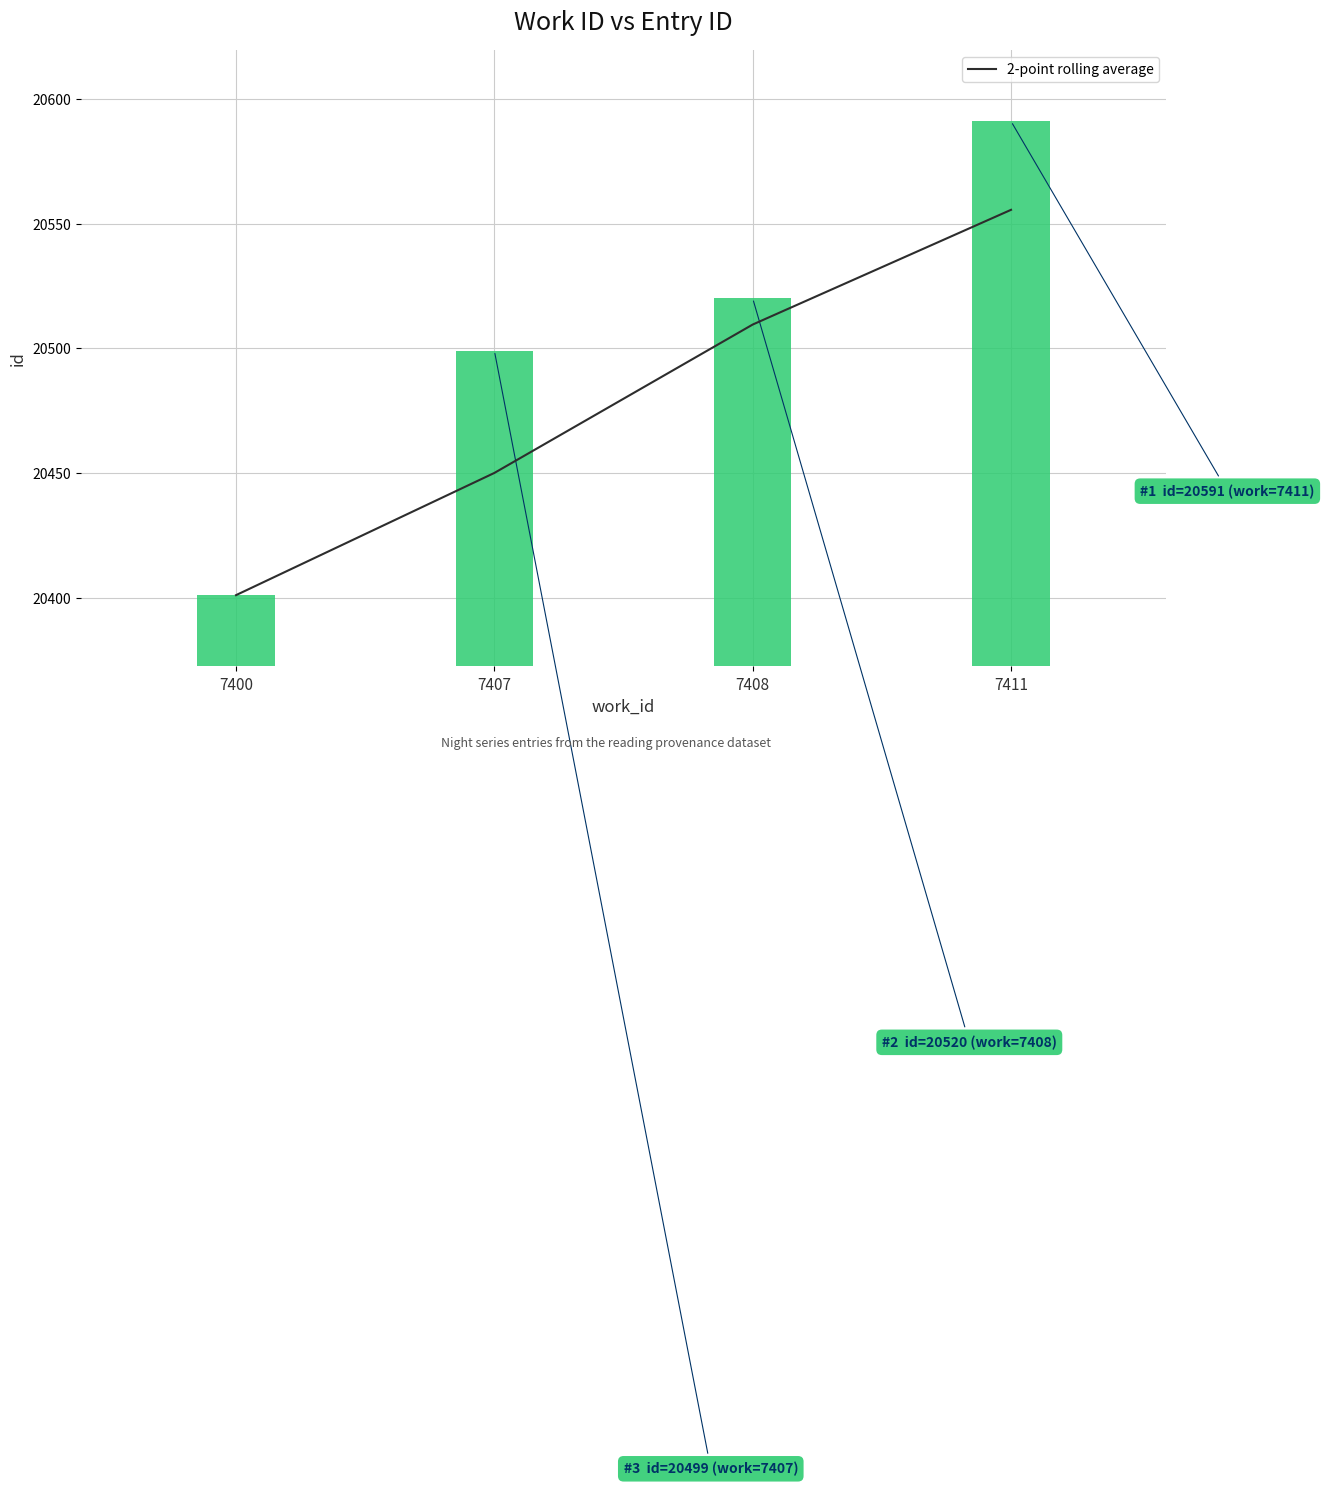

How many bars are there in total?

4